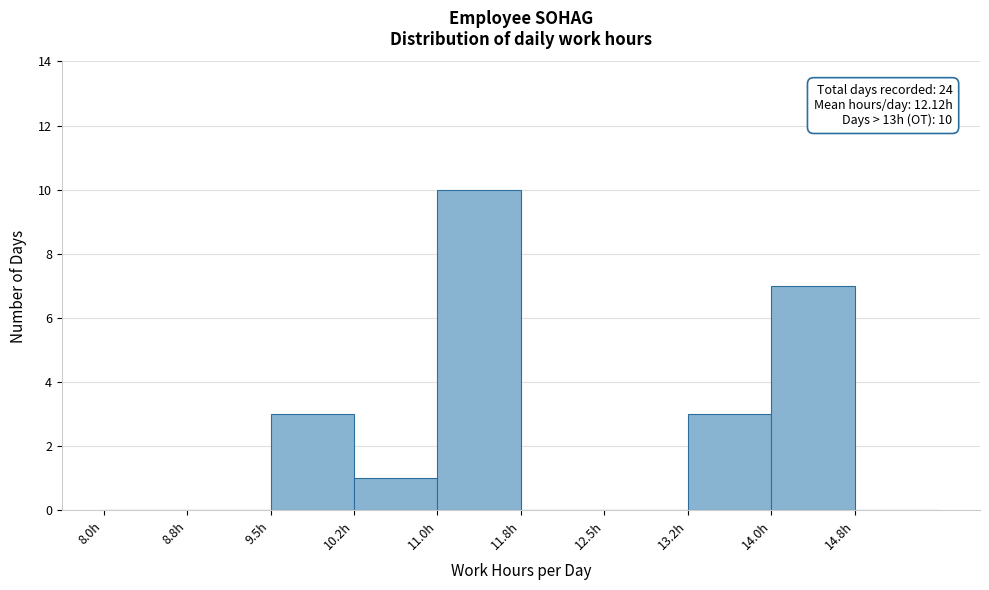

Which range on the x-axis has the tallest bar?

11.00 to 11.75